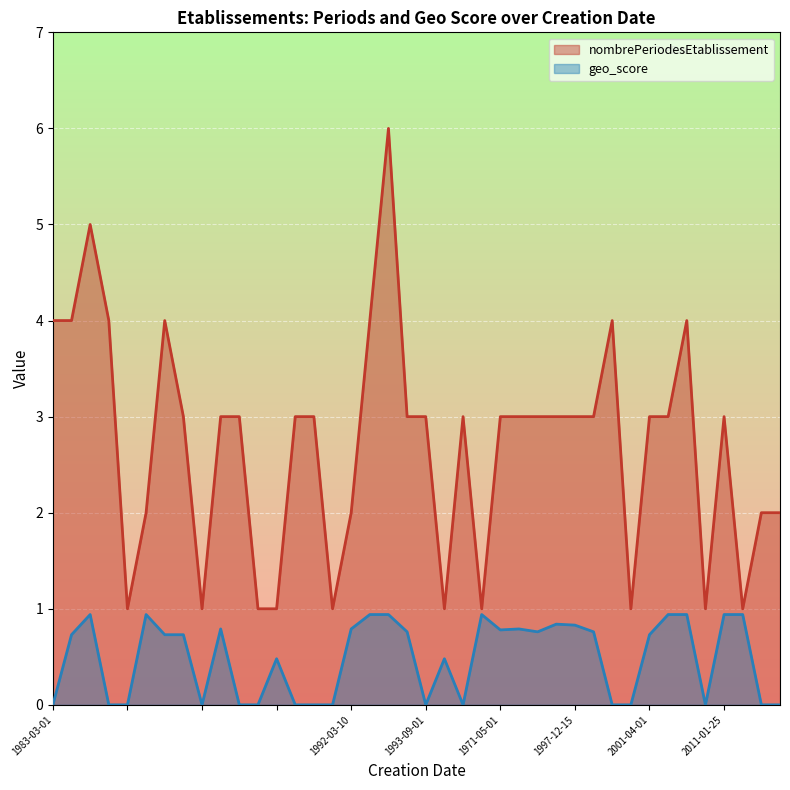

Does the chart display data point markers on the line(s)?

No